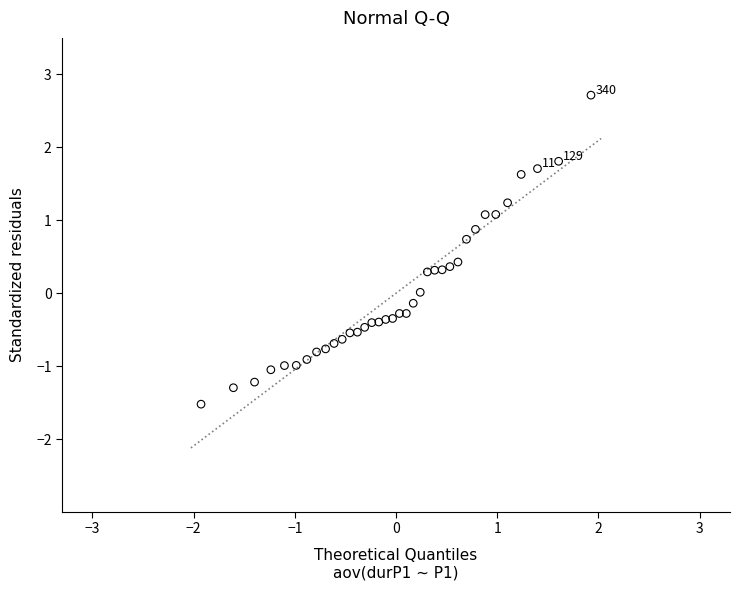

What is the range of Y values (max minus min)?

4.2